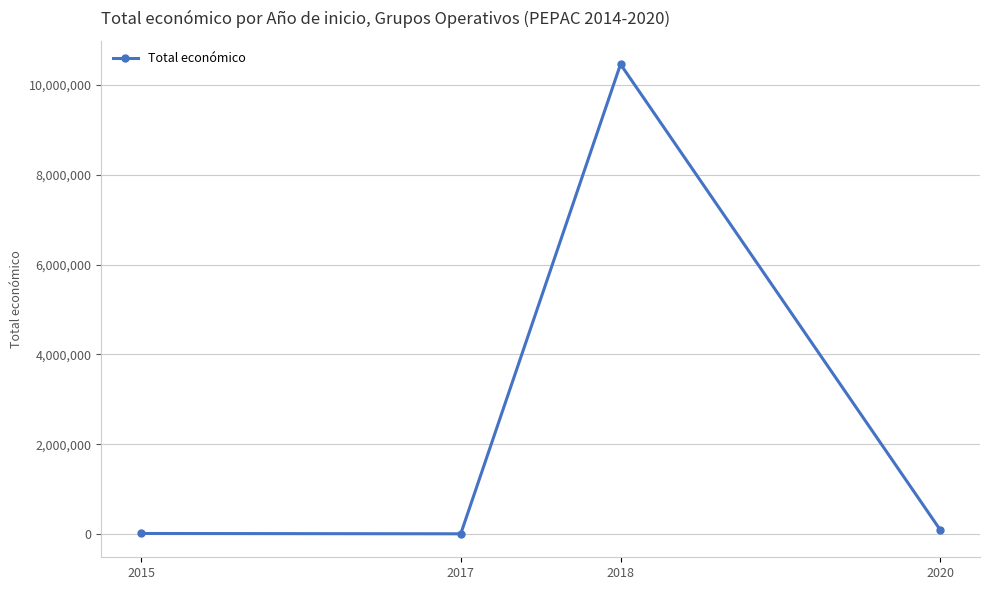

Which has a higher value, 2020 or 2018?

2018